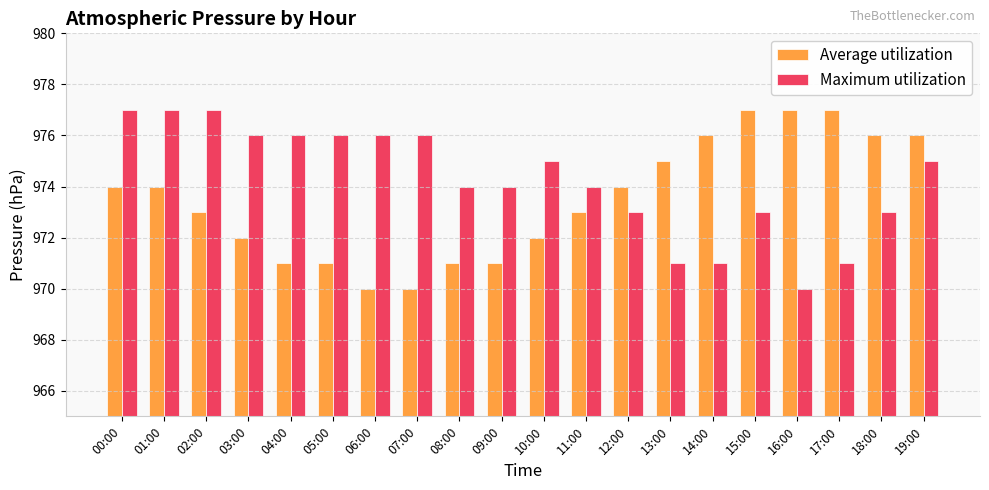

The value of Maximum utilization at 18:00 is 973. True or false?

True